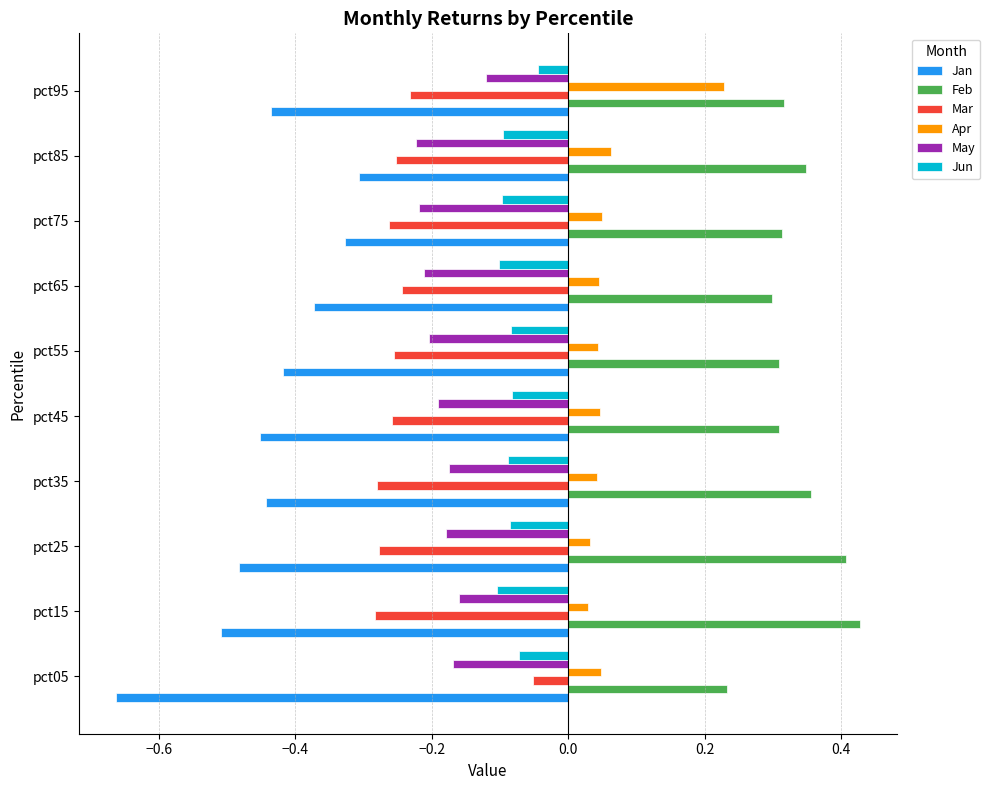

Which category has the highest value in the May series?

pct95